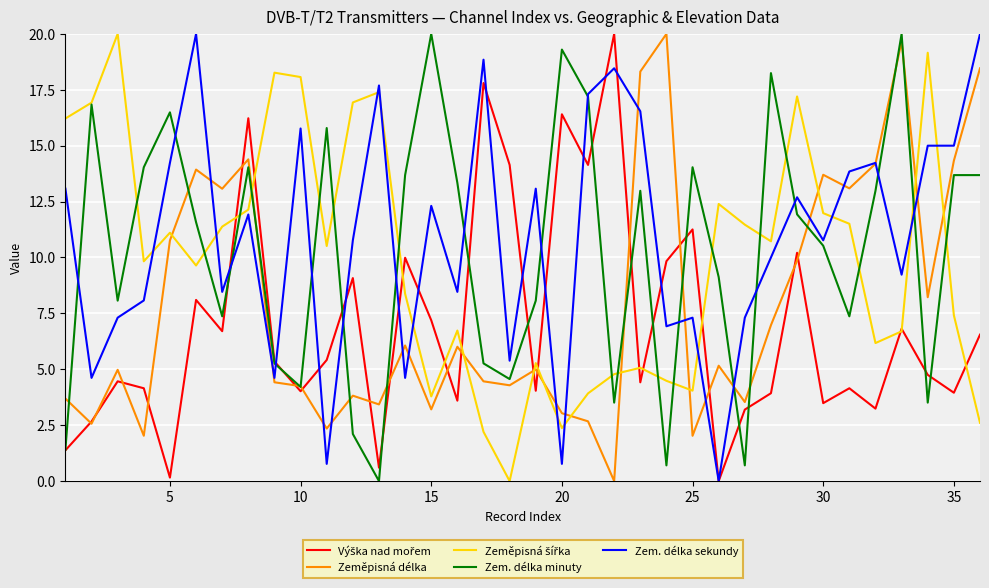

What is the maximum value shown in the chart?

20.0